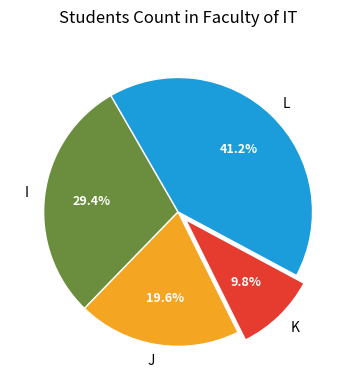

Count the number of slices in the pie.

4